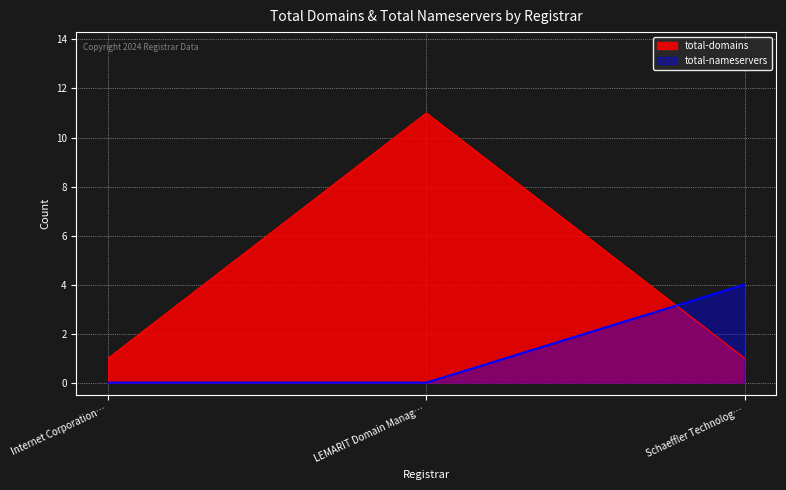

The value of total-domains at LEMARIT Domain Manag… is 5. True or false?

False